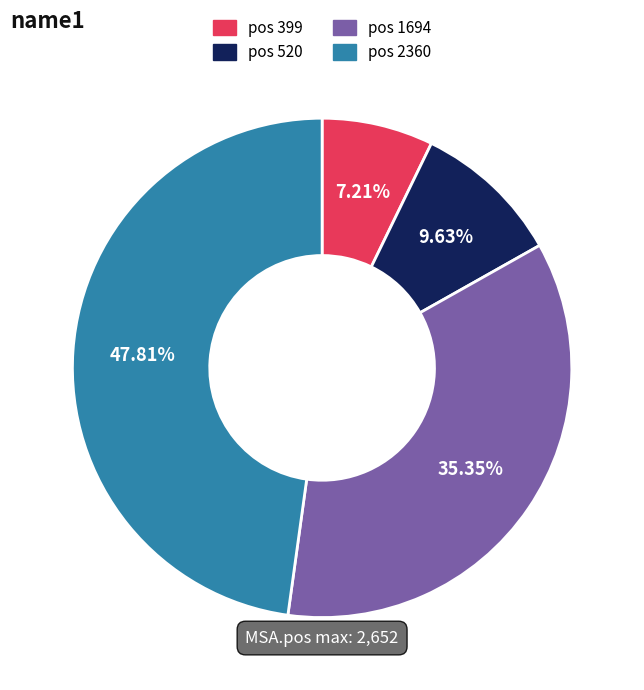

Does any single category account for the majority?

No